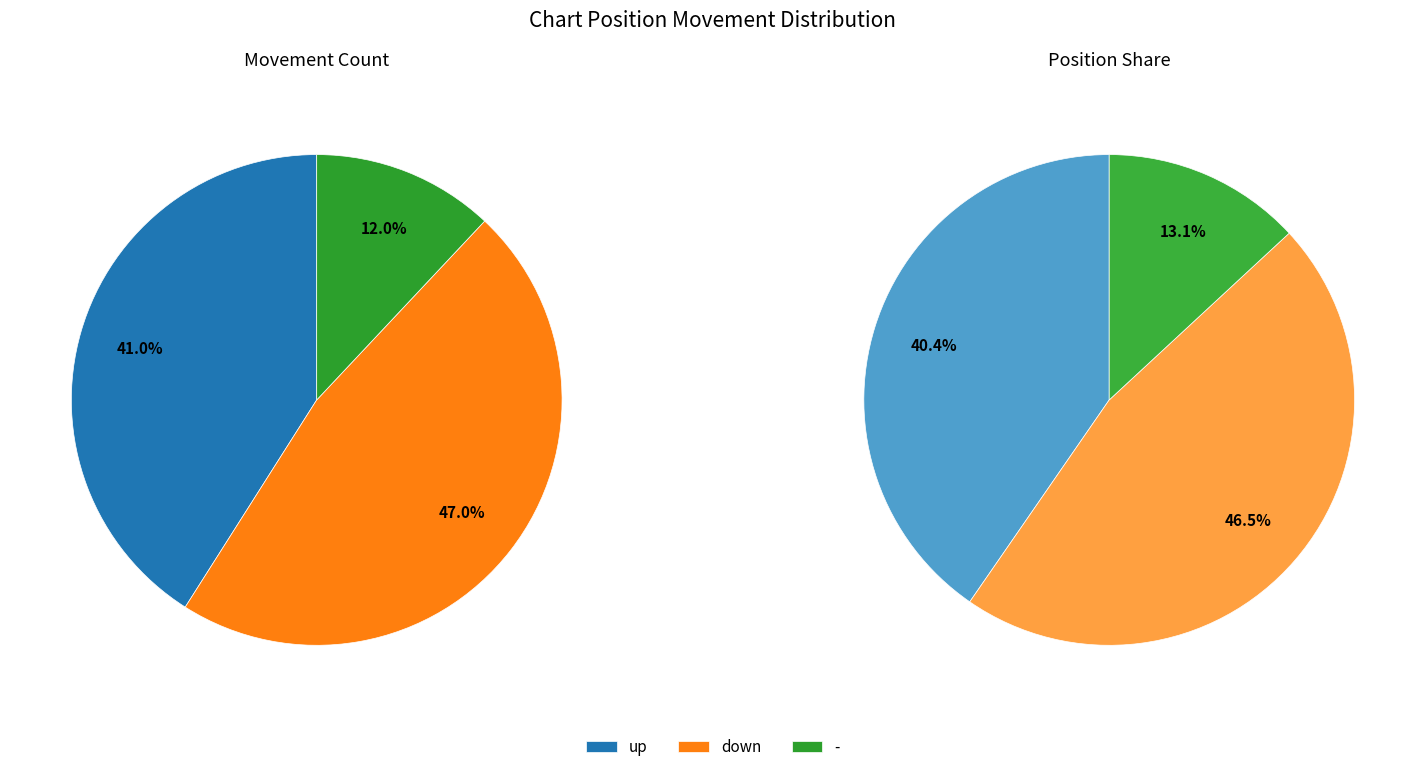

Which has a higher value, up or -?

up